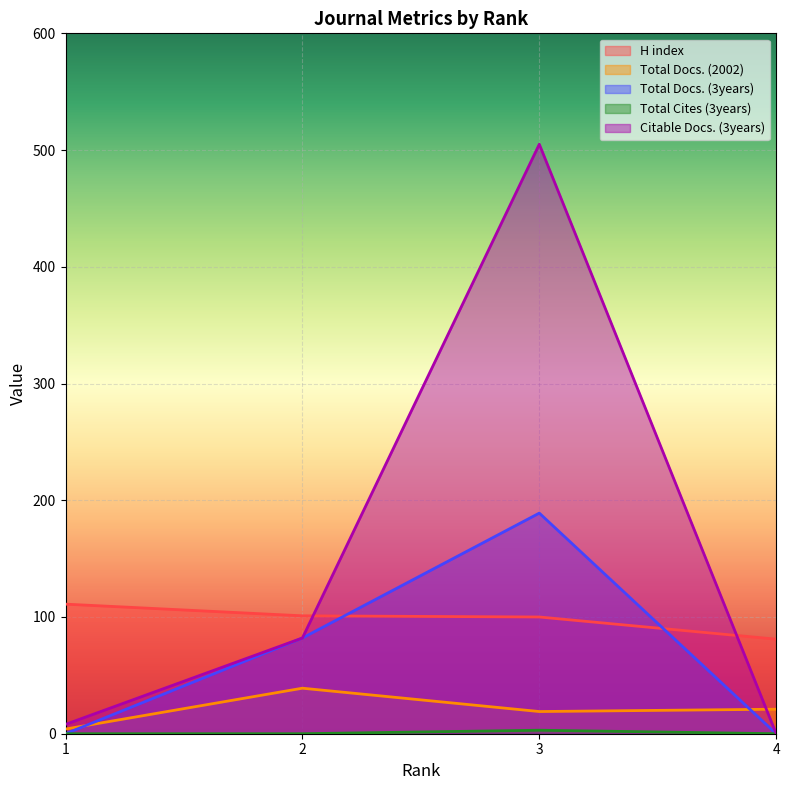

True or false: Total Docs. (3years) has a value of 0 at 1.

True